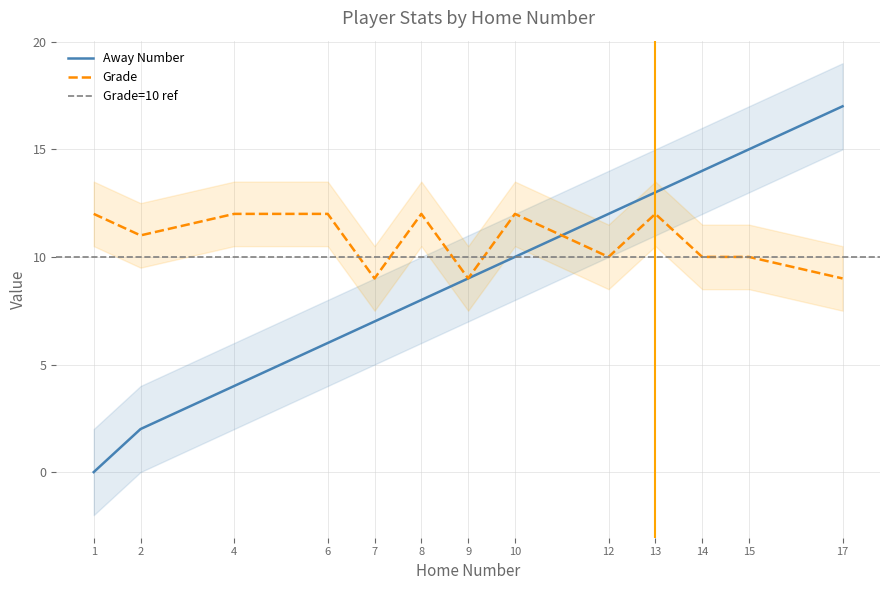

Which category has the lowest value across all series?

1